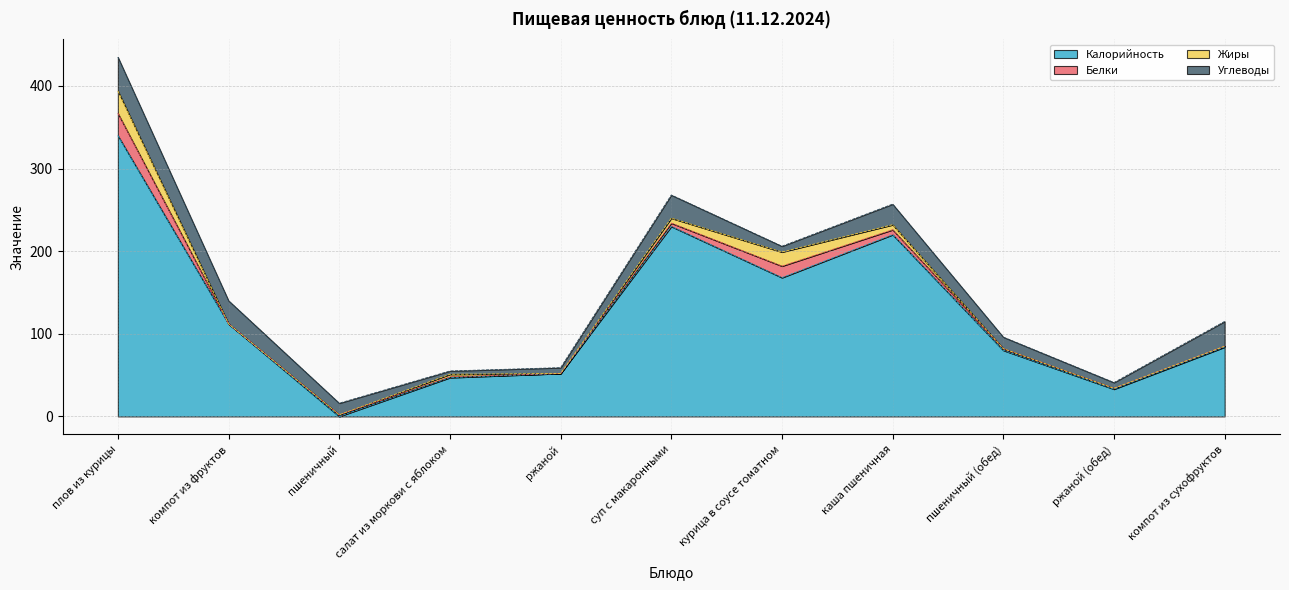

The value of Углеводы at ржаной is 3.0. True or false?

False